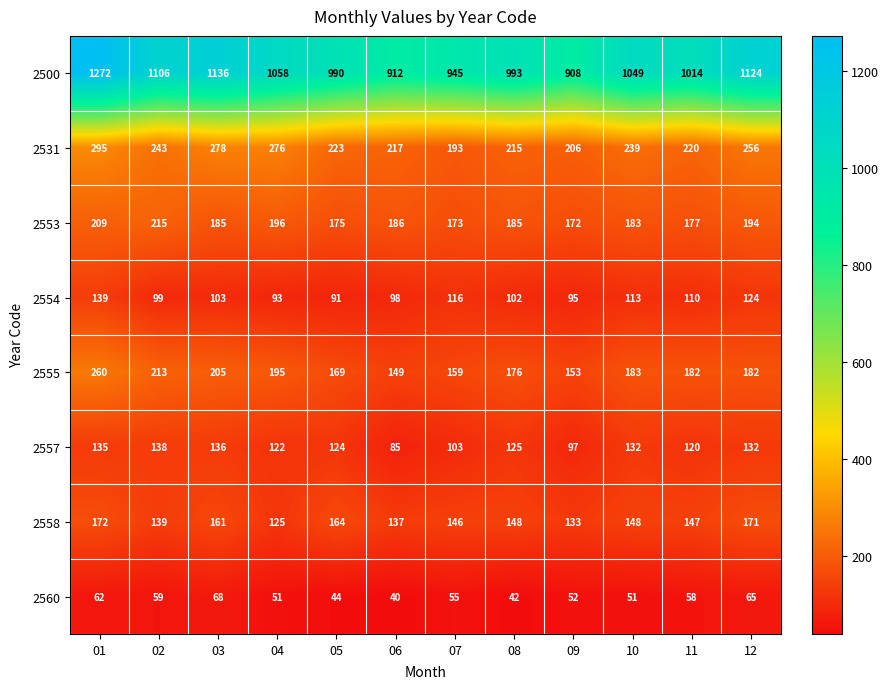

Is it true that 2555 equals 236 at 06?

False